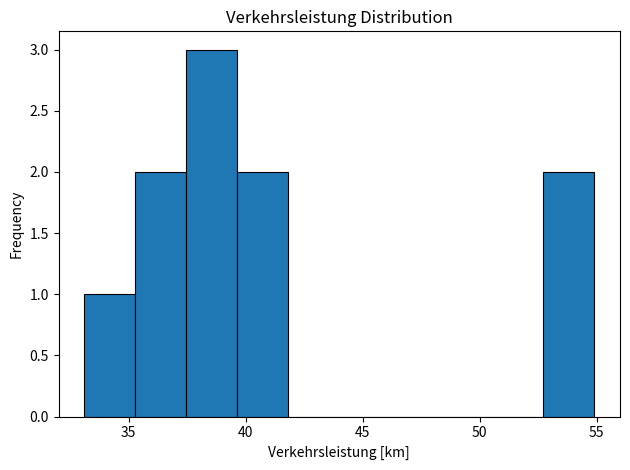

Reading left to right, list every bar in this chart as the range it spans on the x-axis followed by its height. Neither the bar edges nor the heights are printed on the chart, so give them approximately, as read against the axes.

33.0 to 35.5: 1
35.5 to 37.5: 2
37.5 to 39.5: 3
39.5 to 42.0: 2
42.0 to 44.0: 0
44.0 to 46.0: 0
46.0 to 48.5: 0
48.5 to 50.5: 0
50.5 to 52.5: 0
52.5 to 55.0: 2